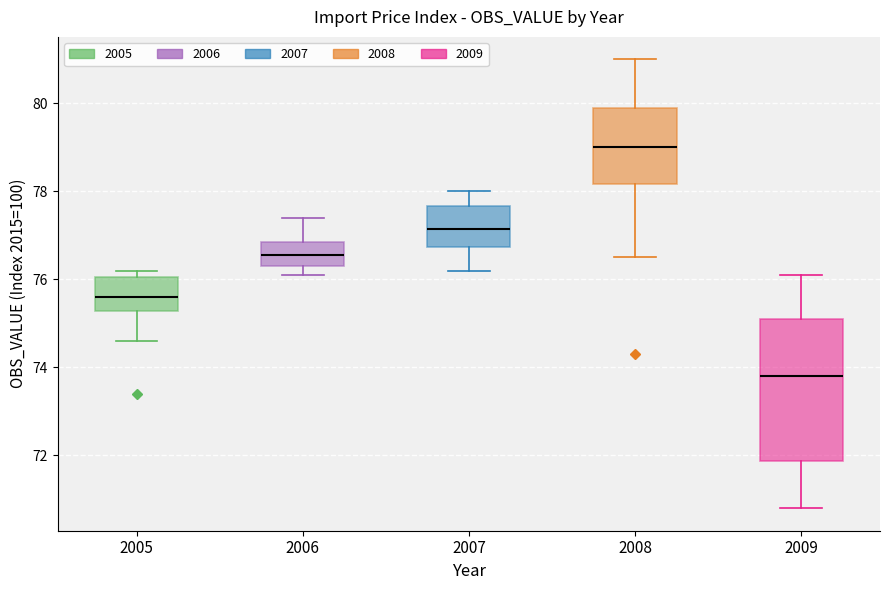

Reading left to right, read every box against the y-axis: the position of its median line, the range the box covers, and the ends of its whiskers. The values are not printed on the chart, so give them approximately, as read against the axis.

2005: median 75.6, box 75.2 to 76.0, whiskers 74.6 to 76.2
2006: median 76.6, box 76.4 to 76.8, whiskers 76.2 to 77.4
2007: median 77.2, box 76.8 to 77.6, whiskers 76.2 to 78.0
2008: median 79.0, box 78.2 to 80.0, whiskers 76.6 to 81.0
2009: median 73.8, box 71.8 to 75.2, whiskers 70.8 to 76.2